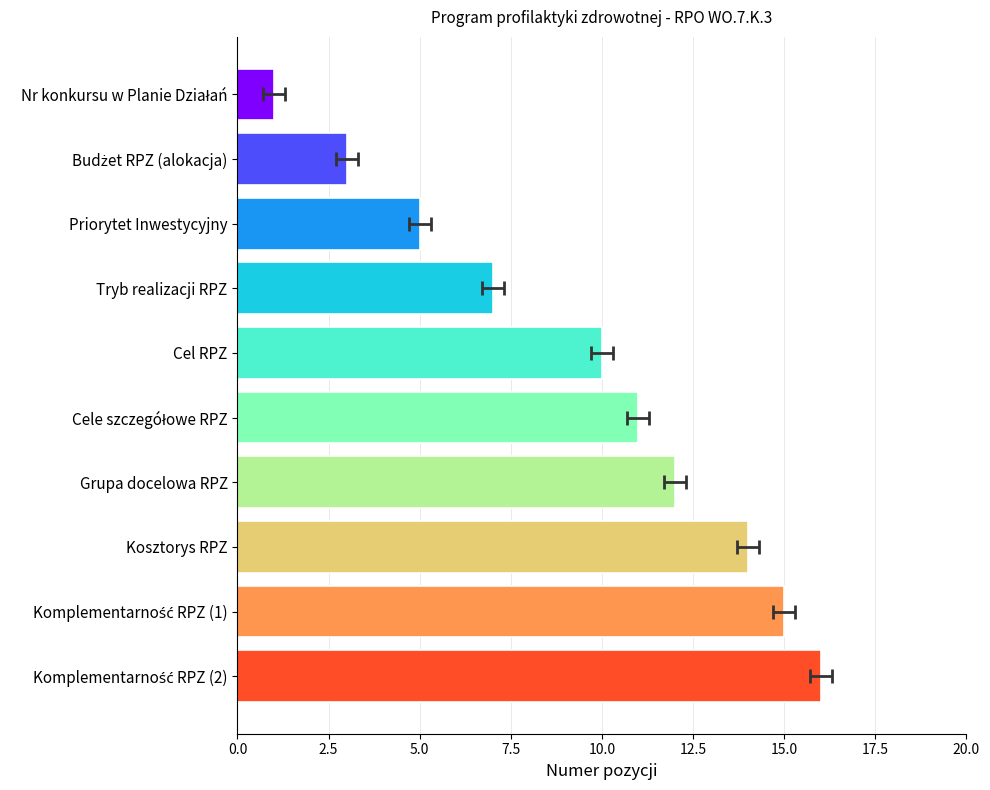

What is the difference between the maximum and minimum values?

15